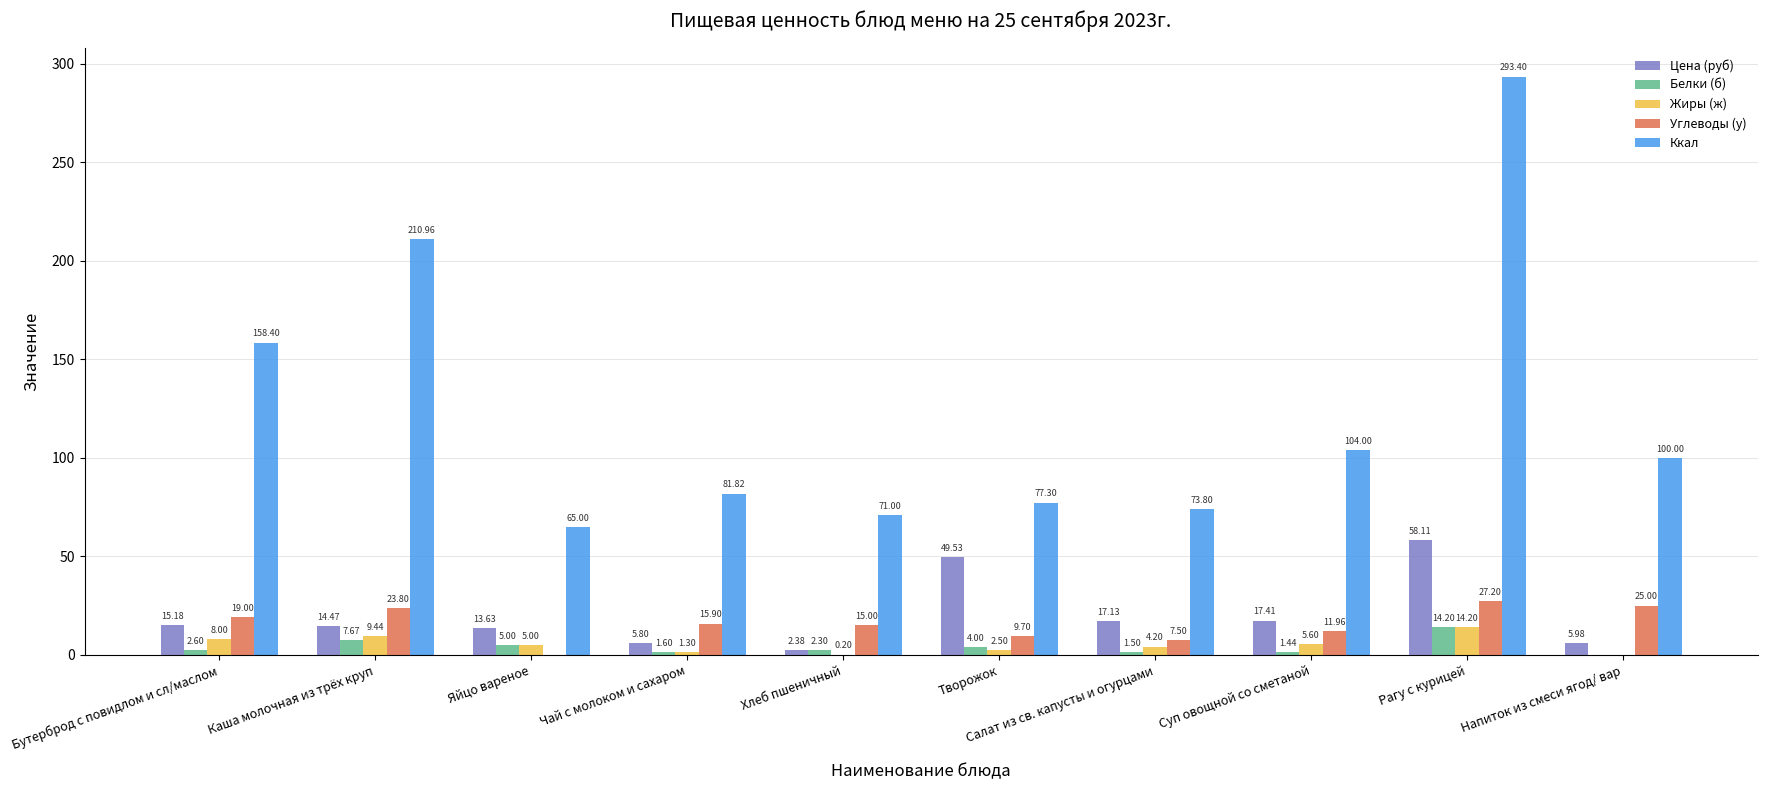

Are the bars horizontal?

No